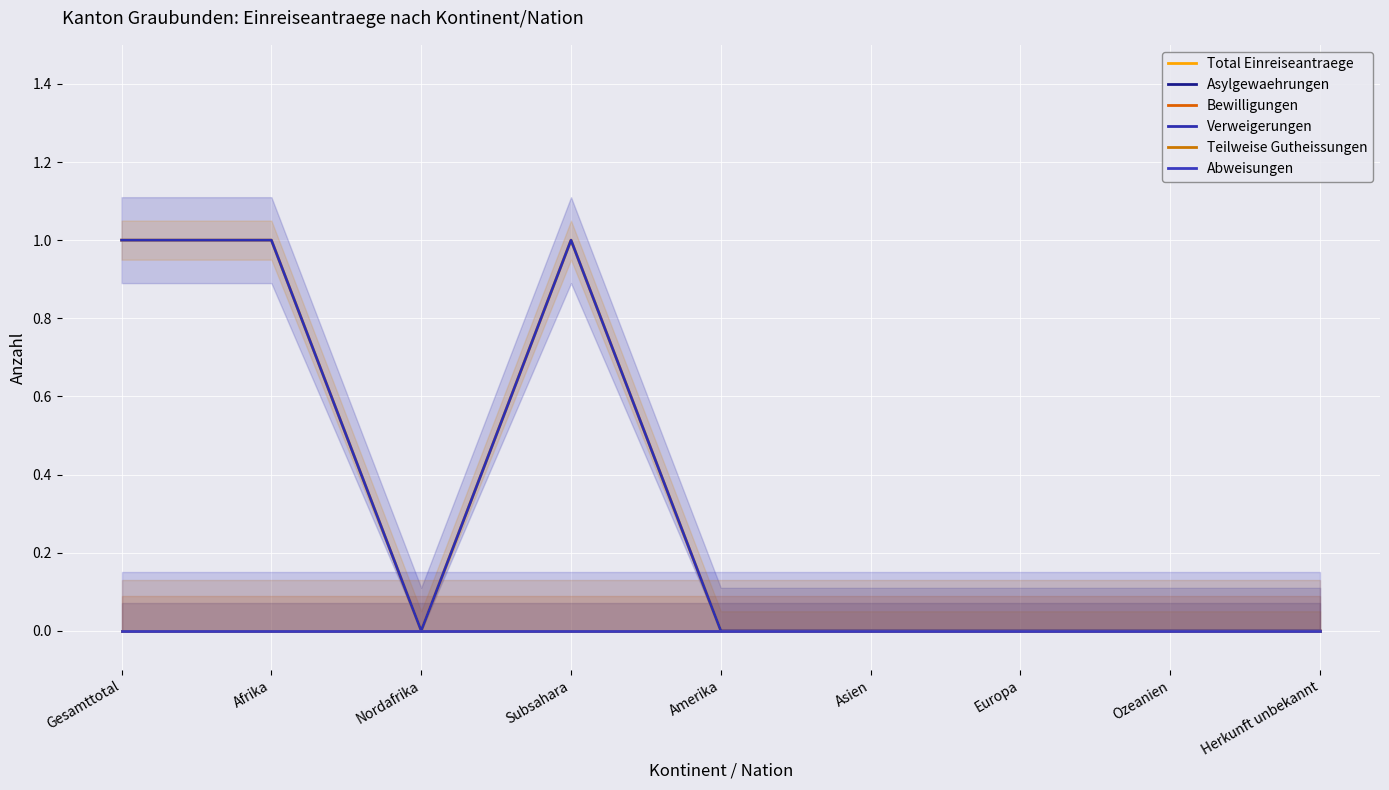

Reading right to left, what are all the values shown in this chart?

Total Einreiseantraege: 0	0	0	0	0	1	0	1	1
Asylgewaehrungen: 0	0	0	0	0	0	0	0	0
Bewilligungen: 0	0	0	0	0	0	0	0	0
Verweigerungen: 0	0	0	0	0	1	0	1	1
Teilweise Gutheissungen: 0	0	0	0	0	0	0	0	0
Abweisungen: 0	0	0	0	0	0	0	0	0